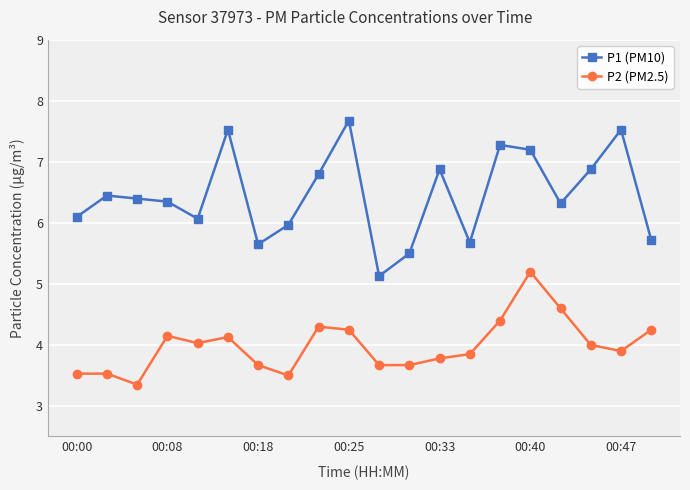

What is the difference between the second highest and second lowest values in the P2 (PM2.5) series?

1.1